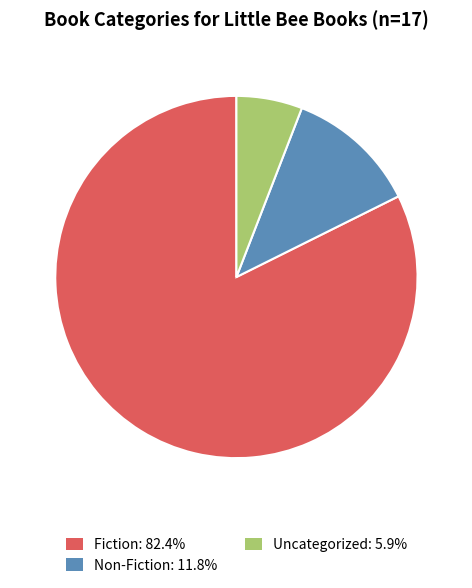

Does any single category account for the majority?

Yes